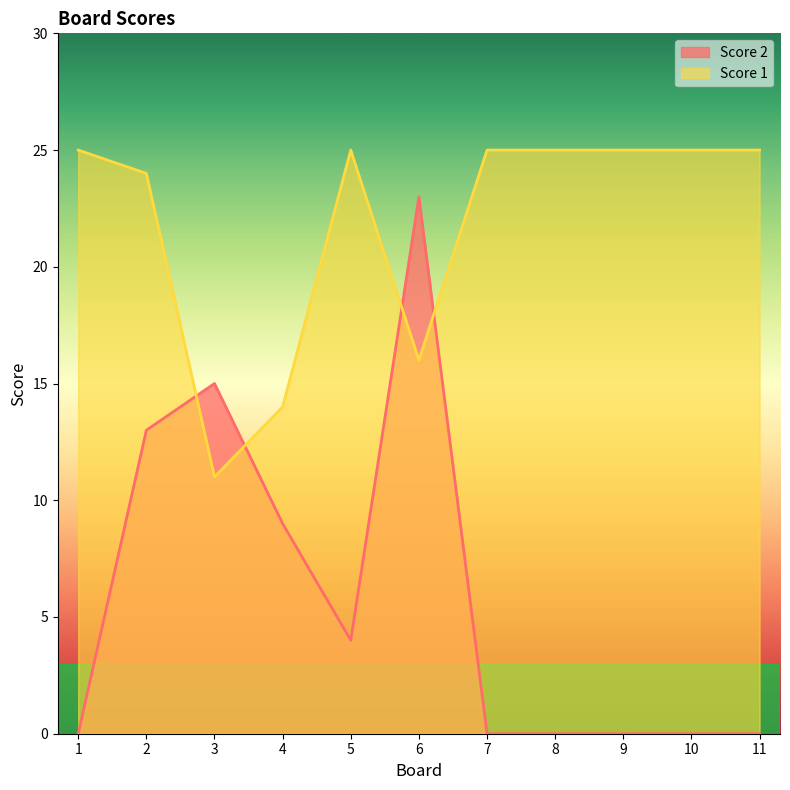

What is the sum of the Score 2 values at 3 and 5?

19